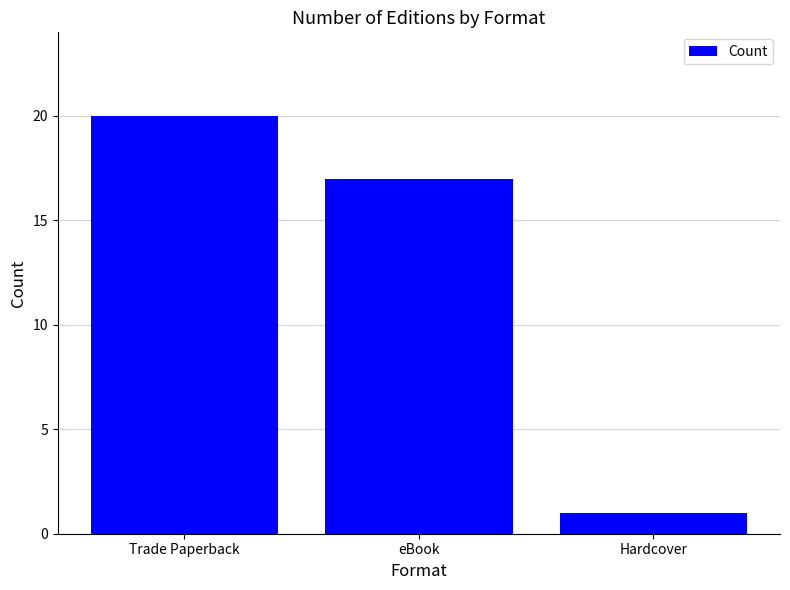

True or false: the data shows 17 at eBook.

True